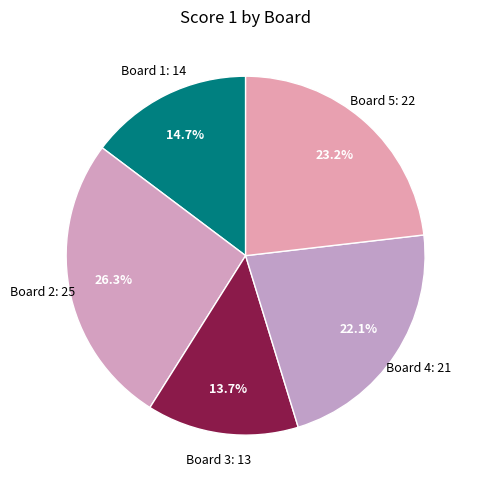

True or false: Board 3 accounts for 14% of the total.

True